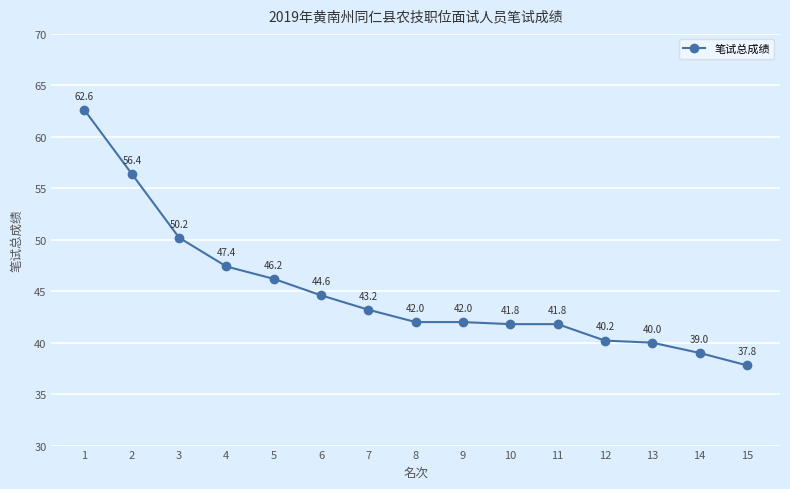

The chart shows a value of 58.3 at 13. True or false?

False